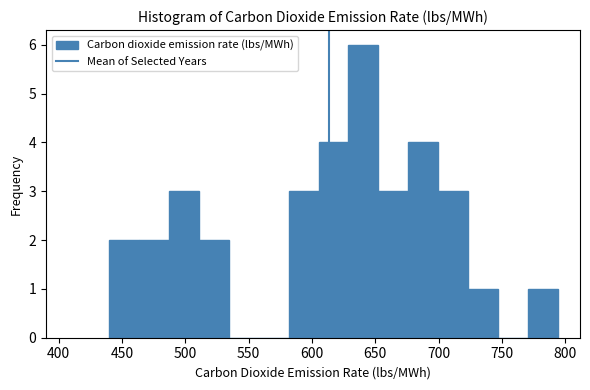

Reading left to right, transcribe this chart: for each bar, give the range it covers on the x-axis and its height. Neither the bar edges nor the heights are printed on the chart, so give them approximately, as read against the axes.

440 to 465: 2
465 to 485: 2
485 to 510: 3
510 to 535: 2
535 to 560: 0
560 to 580: 0
580 to 605: 3
605 to 630: 4
630 to 650: 6
650 to 675: 3
675 to 700: 4
700 to 725: 3
725 to 745: 1
745 to 770: 0
770 to 795: 1